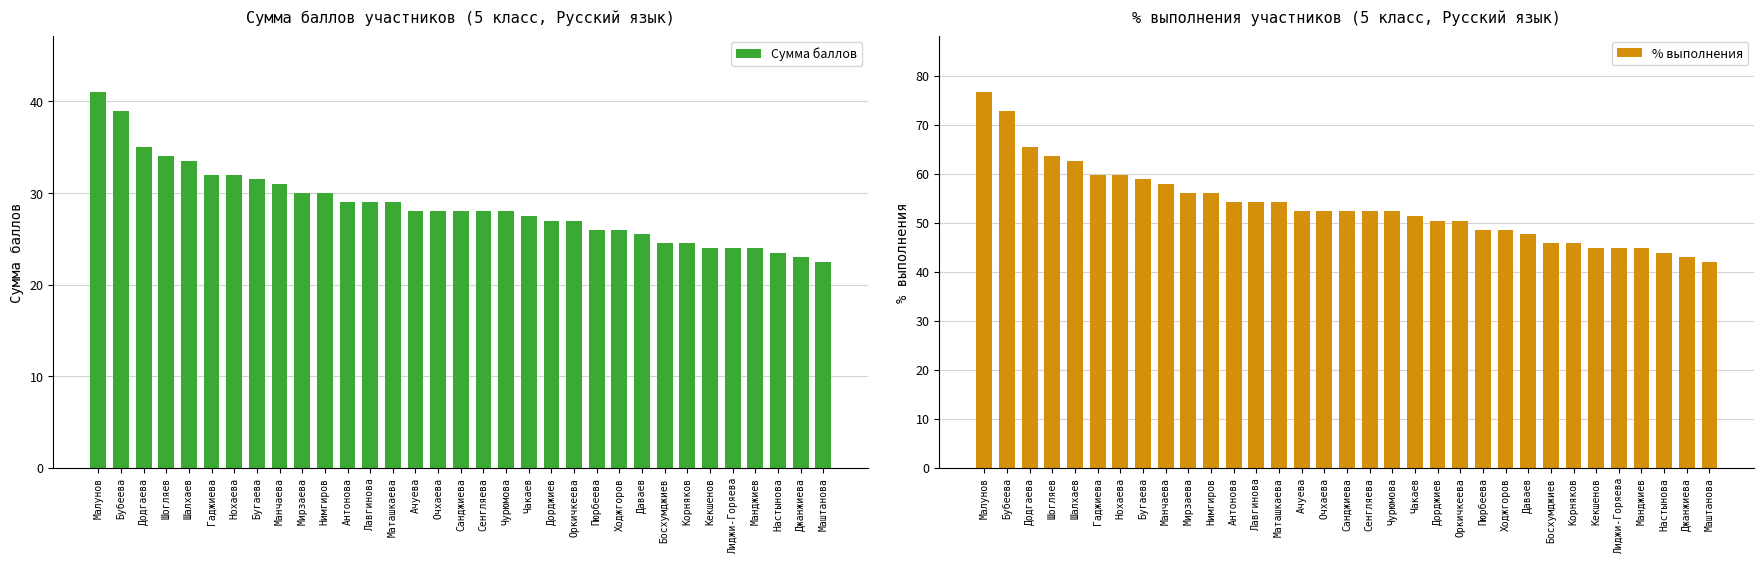

How many series are shown in this chart?

2